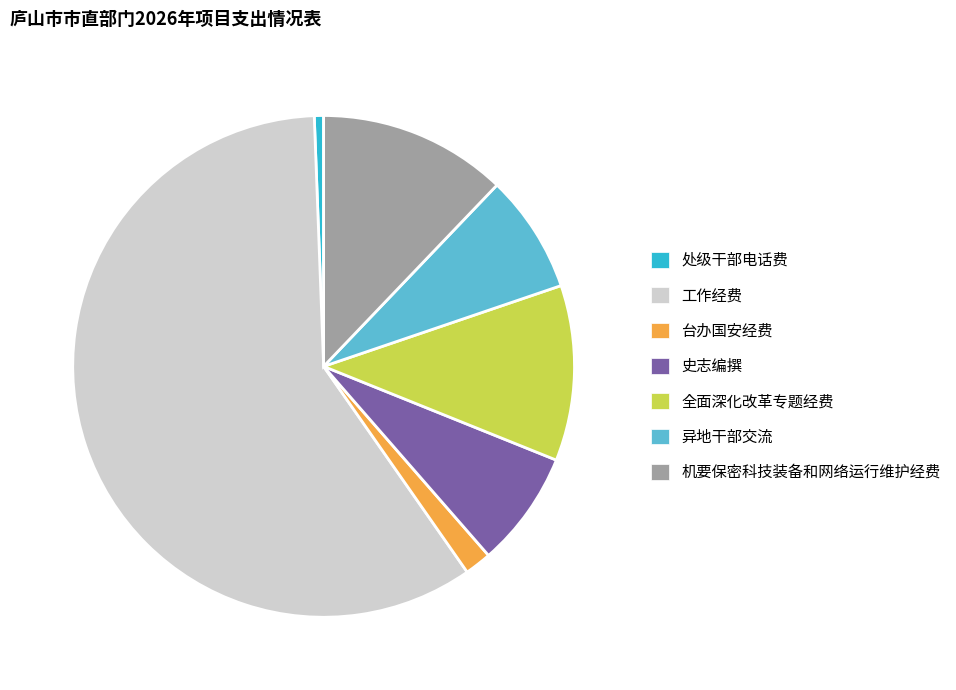

Count the number of slices in the pie.

7